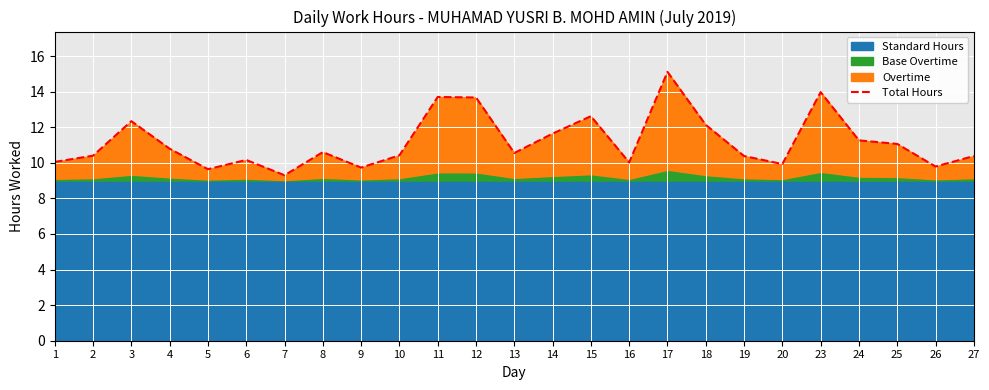

List the labels in order of value, smallest first.

7, 5, 9, 26, 20, 16, 1, 6, 19, 27, 2, 10, 13, 8, 4, 25, 24, 14, 18, 3, 15, 12, 11, 23, 17